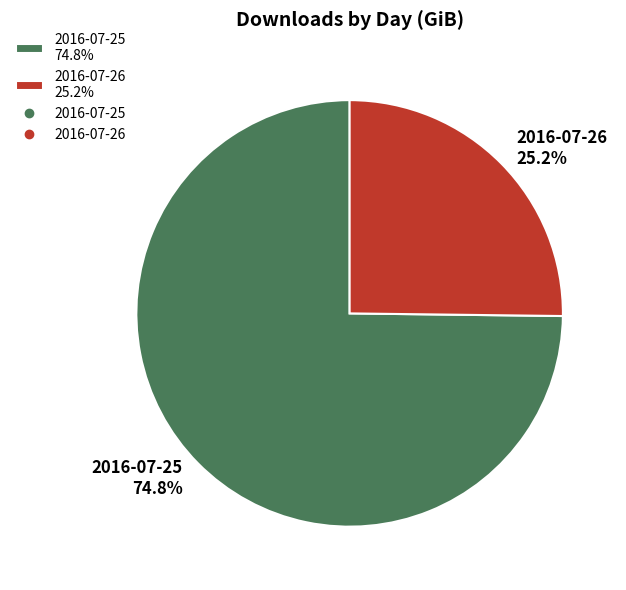

How many segments does this pie chart have?

2